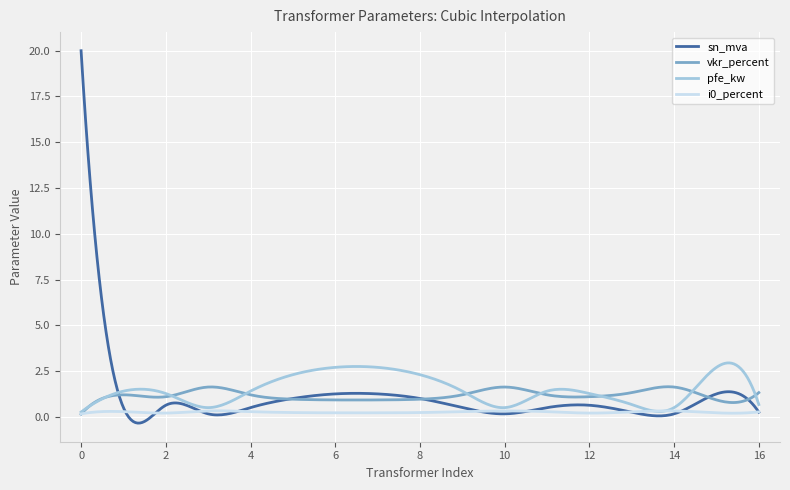

What is the maximum value for vkr_percent?

1.6